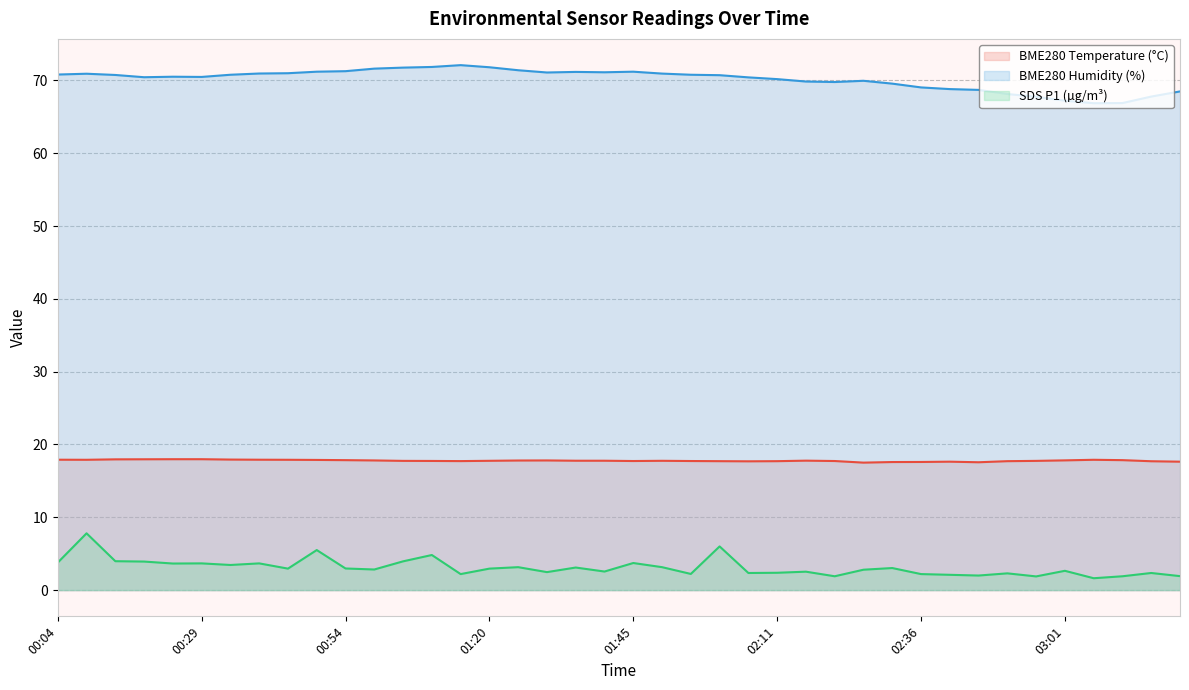

List the labels in order of BME280_temperature value, smallest first.

02:26, 02:46, 02:31, 02:36, 02:41, 03:21, 02:05, 03:16, 02:00, 02:11, 02:51, 01:14, 01:45, 01:55, 02:21, 01:09, 01:04, 02:56, 01:20, 01:50, 01:35, 01:40, 02:16, 01:25, 00:59, 01:30, 03:01, 00:54, 03:11, 00:49, 00:09, 00:44, 03:06, 00:04, 00:39, 00:34, 00:14, 00:19, 00:24, 00:29